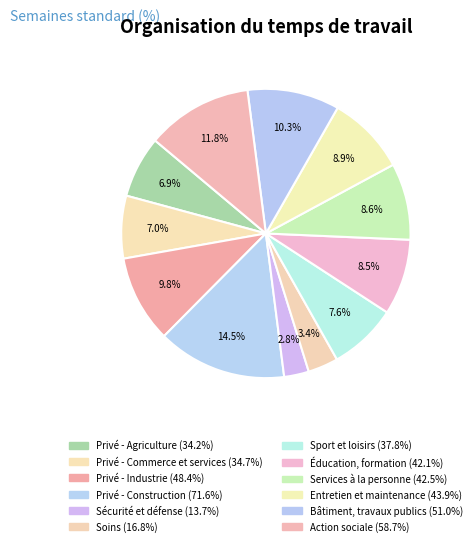

Approximately how many times larger is the value at Privé - Agriculture compared to Soins?

2.0